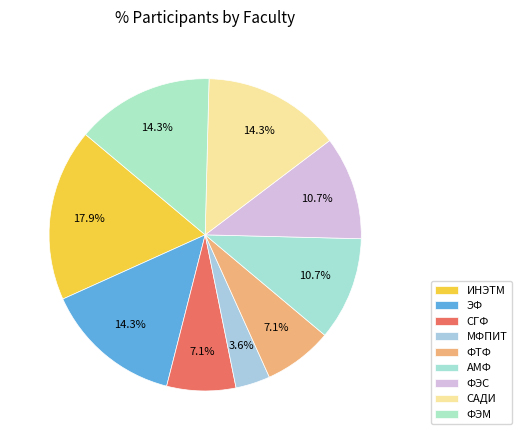

To the nearest percent, what is the difference between the largest and smallest slice percentages?

14%